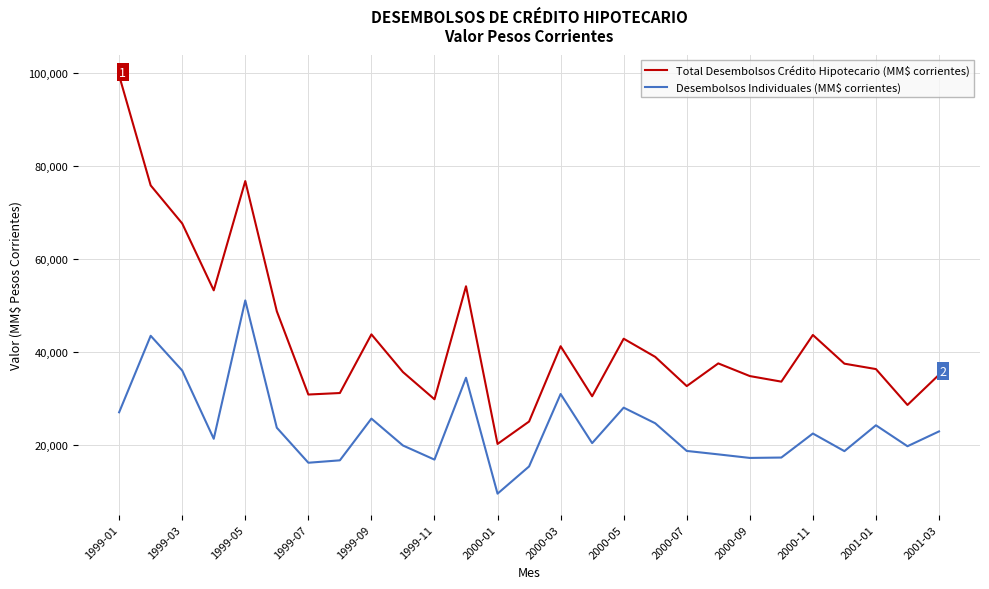

Which series has the largest total across all categories?

Total Desembolsos Crédito Hipotecario (MM$ corrientes)